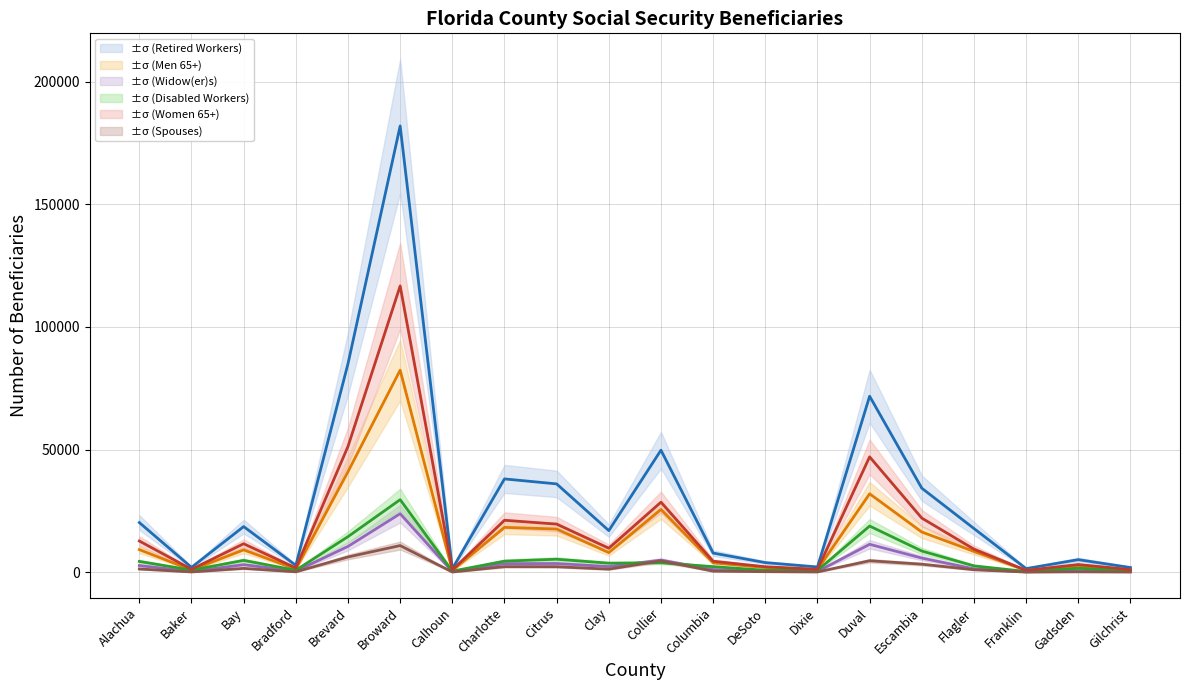

What is the maximum value for Spouses?

10910